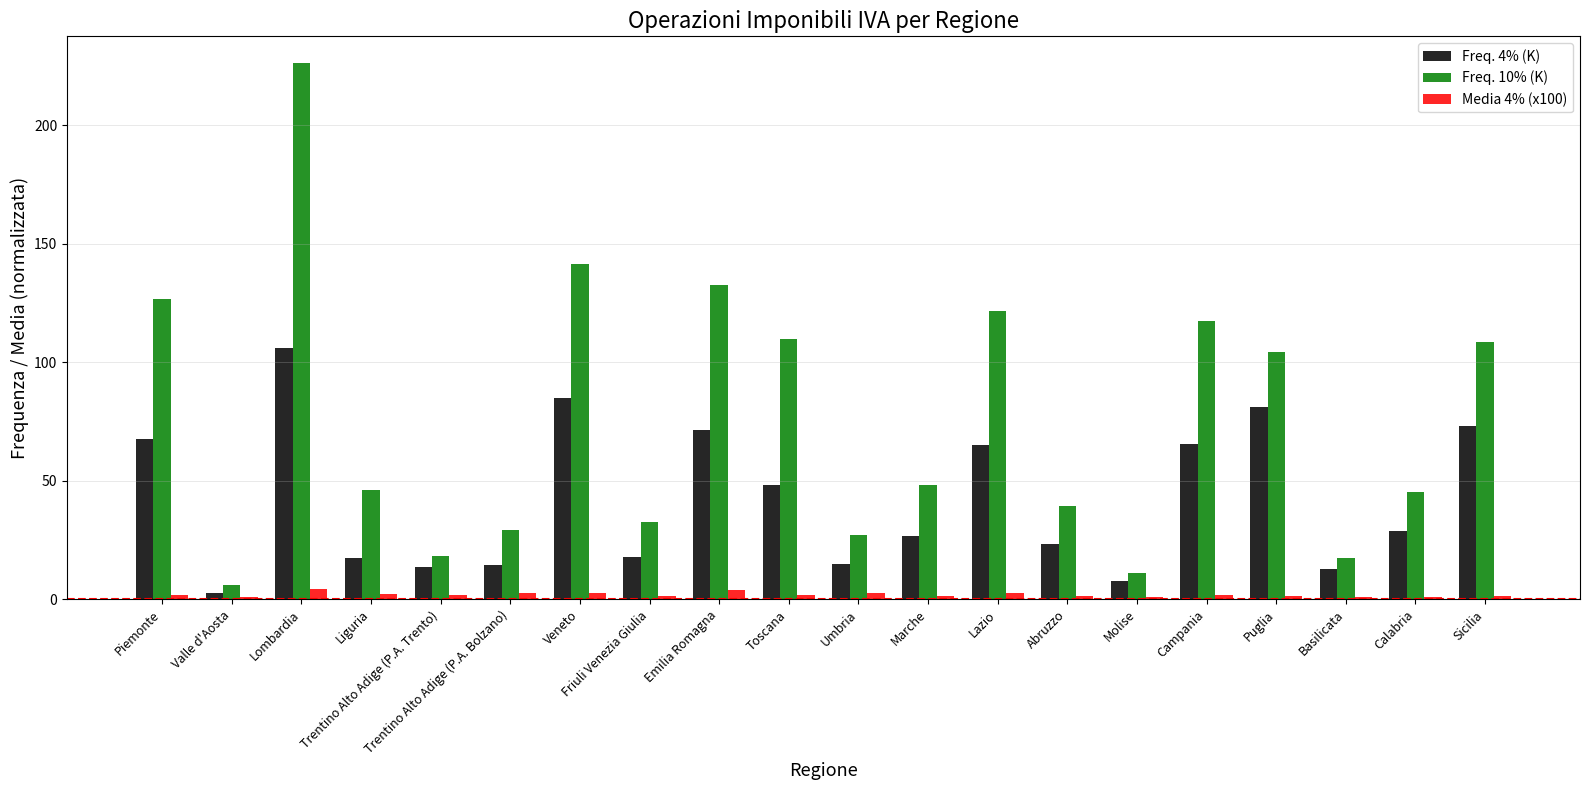

What is the difference between the highest and lowest values at Valle d'Aosta?

5.0